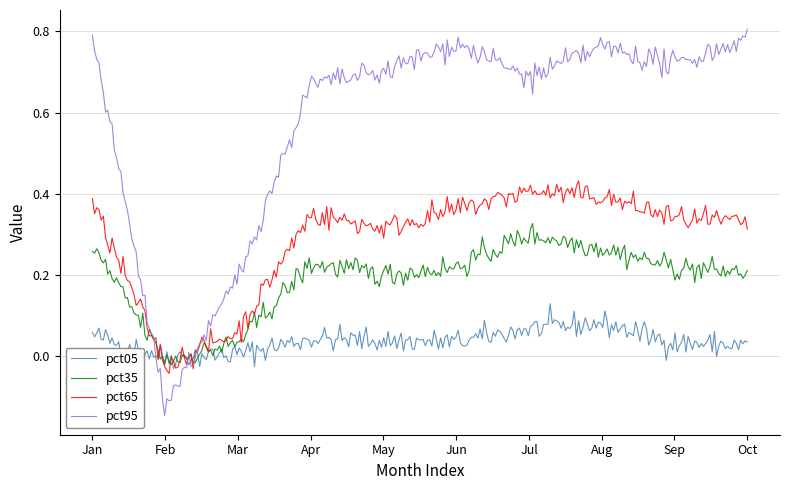

Which series has the largest range (max minus min)?

pct95